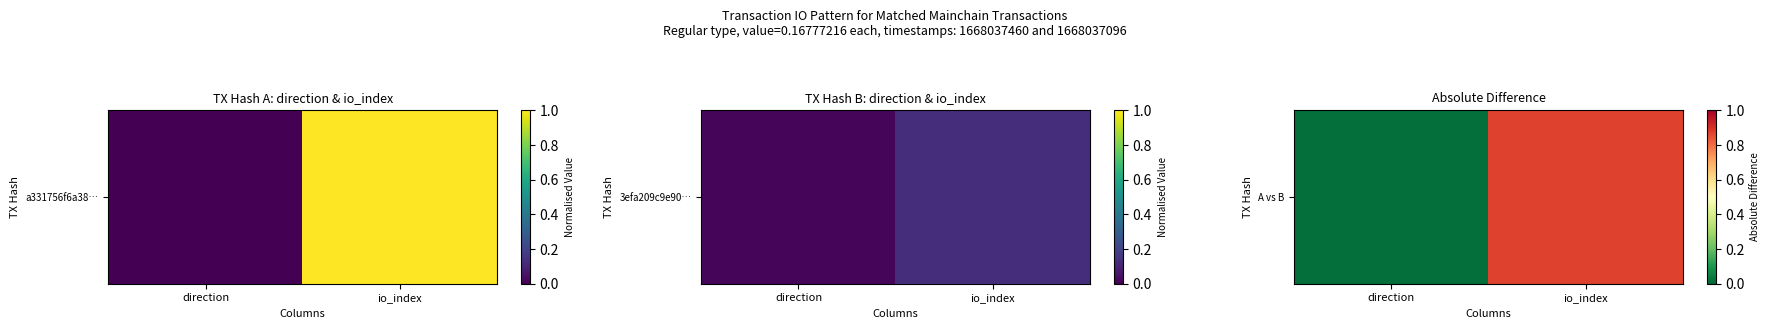

True or false: the data shows 0.0 at direction.

True